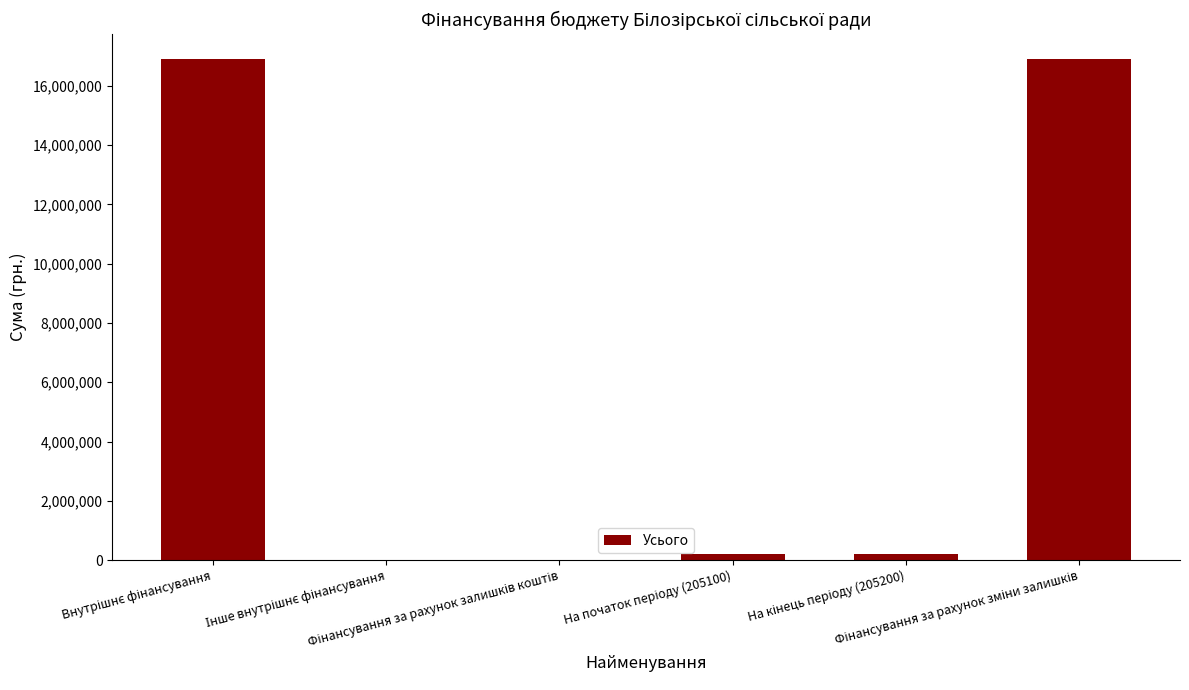

How many distinct data groups are displayed?

1